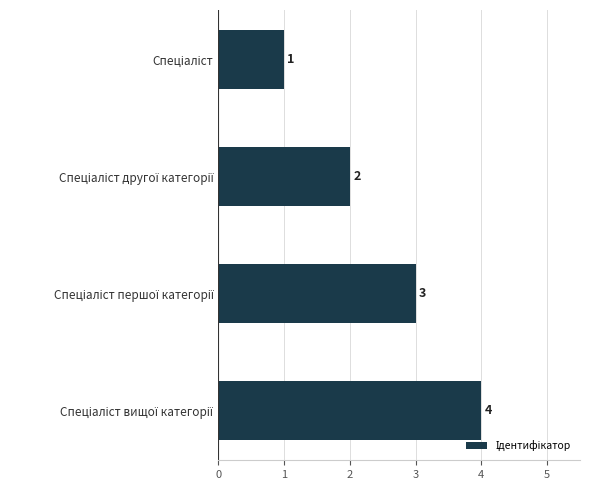

What is the difference between the maximum and second lowest values?

2